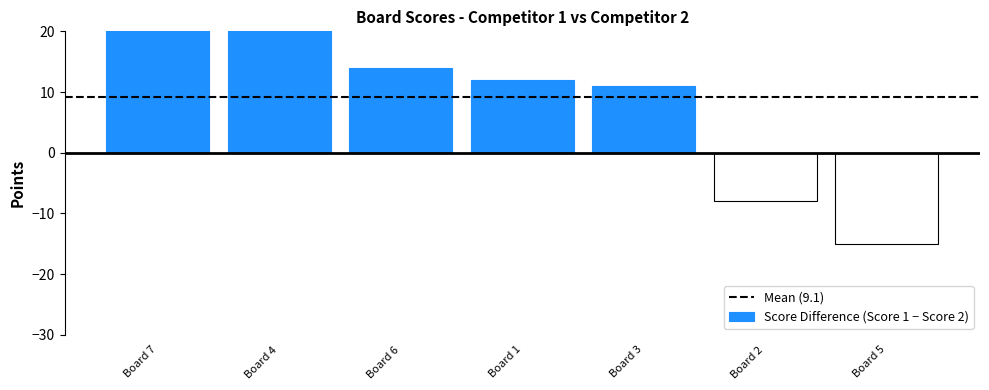

Rank the categories by Score 1 value from highest to lowest.

Board 4, Board 7, Board 1, Board 3, Board 6, Board 5, Board 2